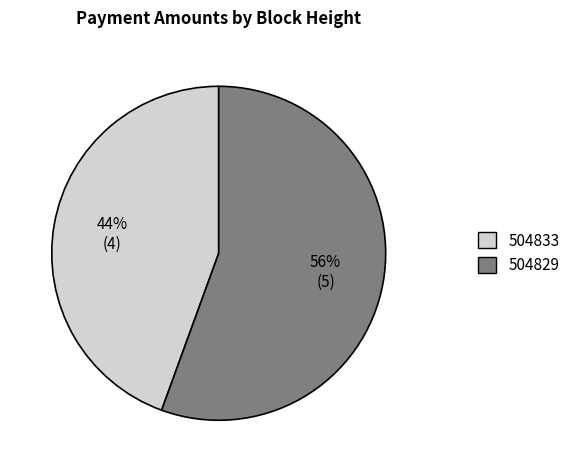

To the nearest percent, what portion does 504829 represent?

56%